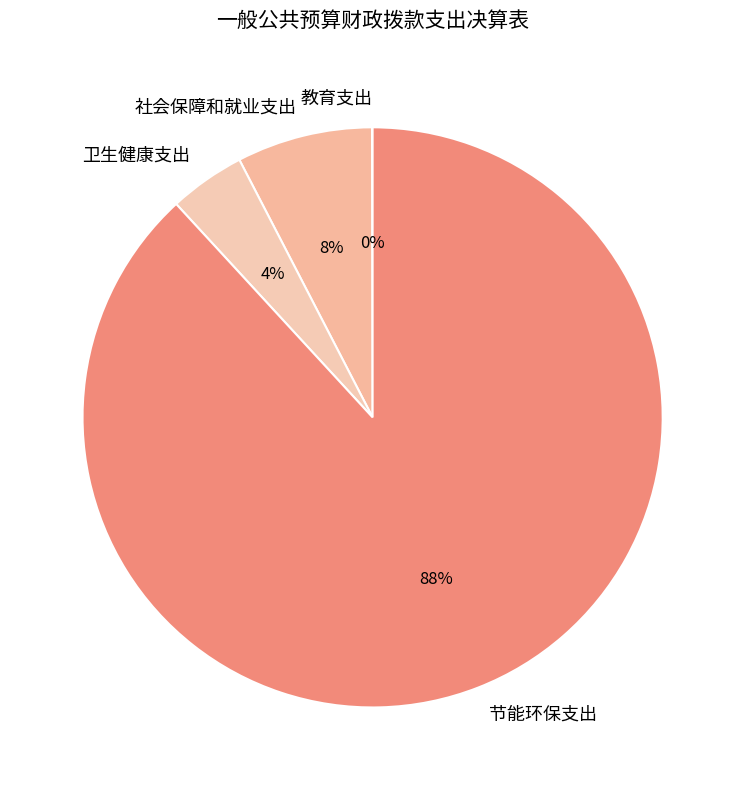

The 社会保障和就业支出 slice represents 8% of the pie. True or false?

True